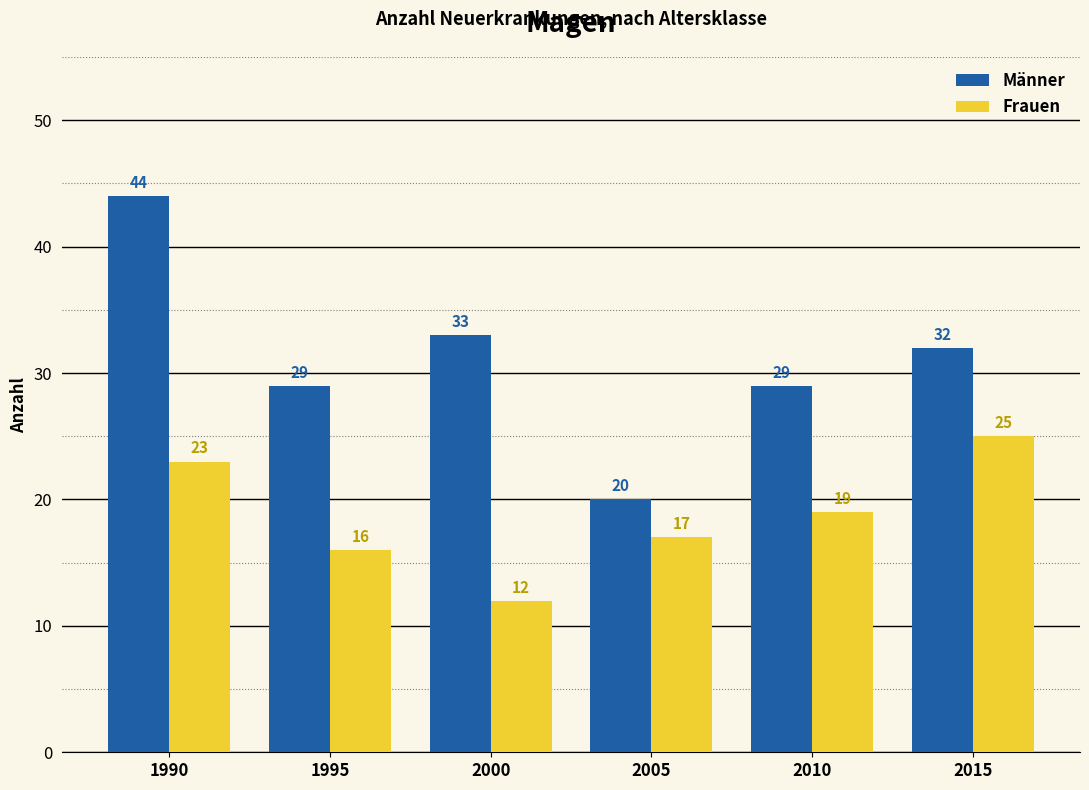

What is the approximate value of Frauen at 2010, to the nearest 10?

20